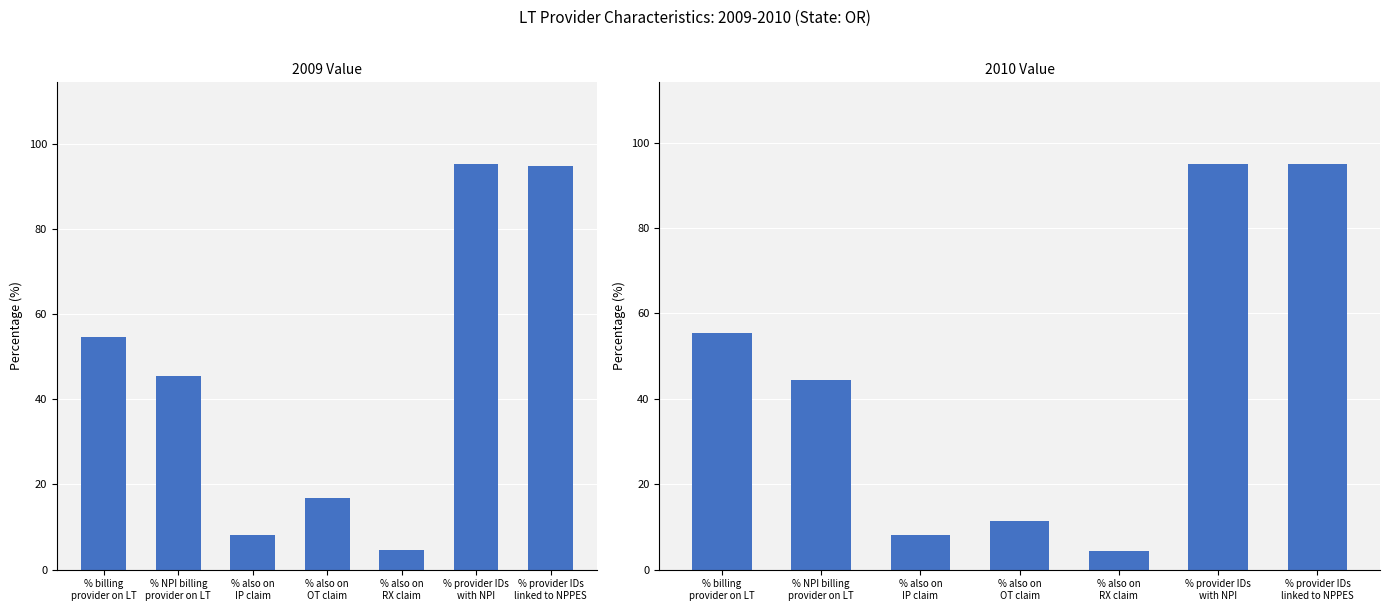

What is the maximum value for 2009 Value?

95.3